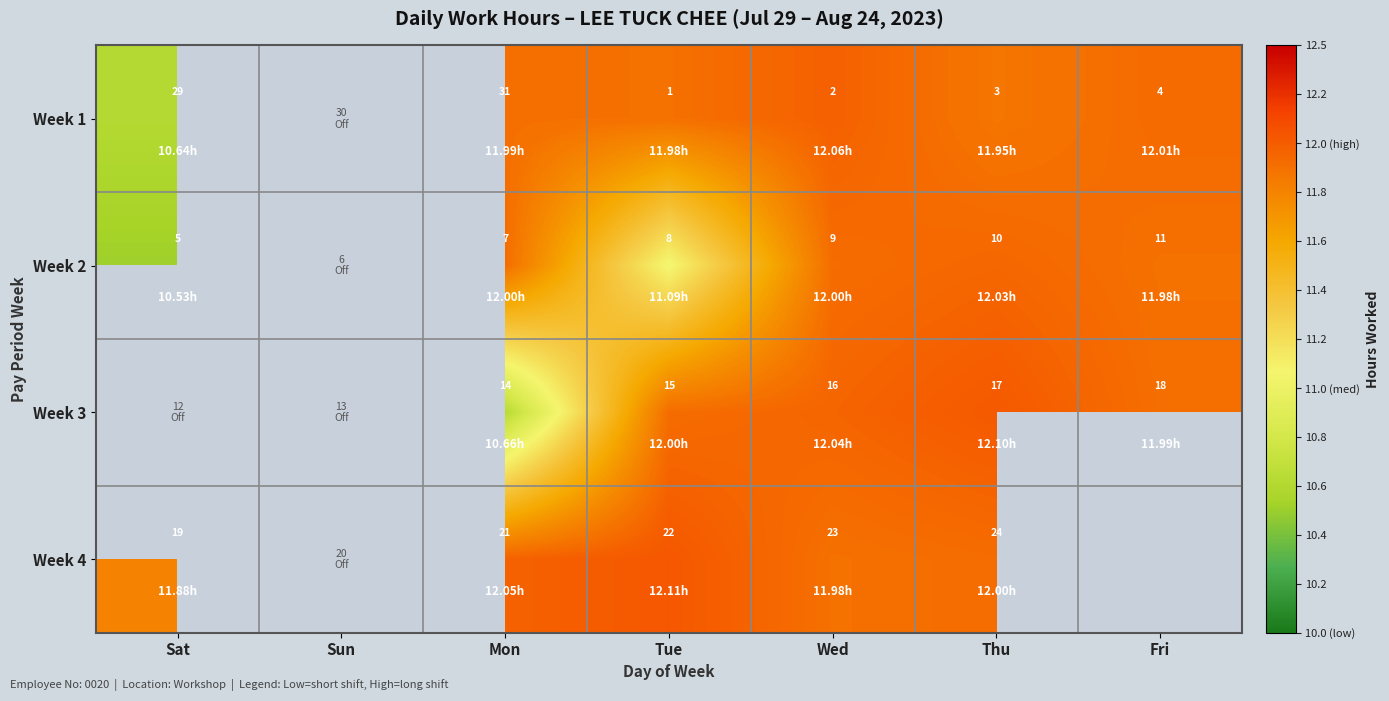

What is the approximate value of Week 1 at Tue?

12.0